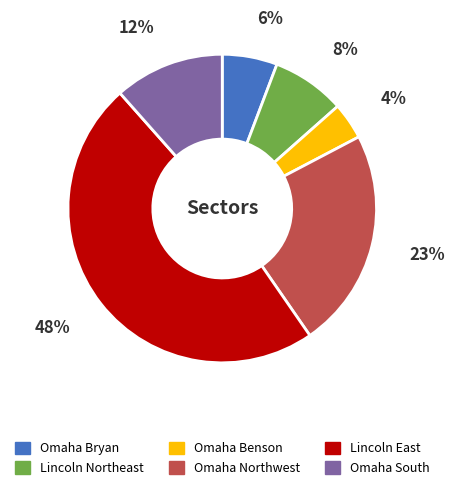

Which has a higher value, Lincoln East or Omaha South?

Lincoln East